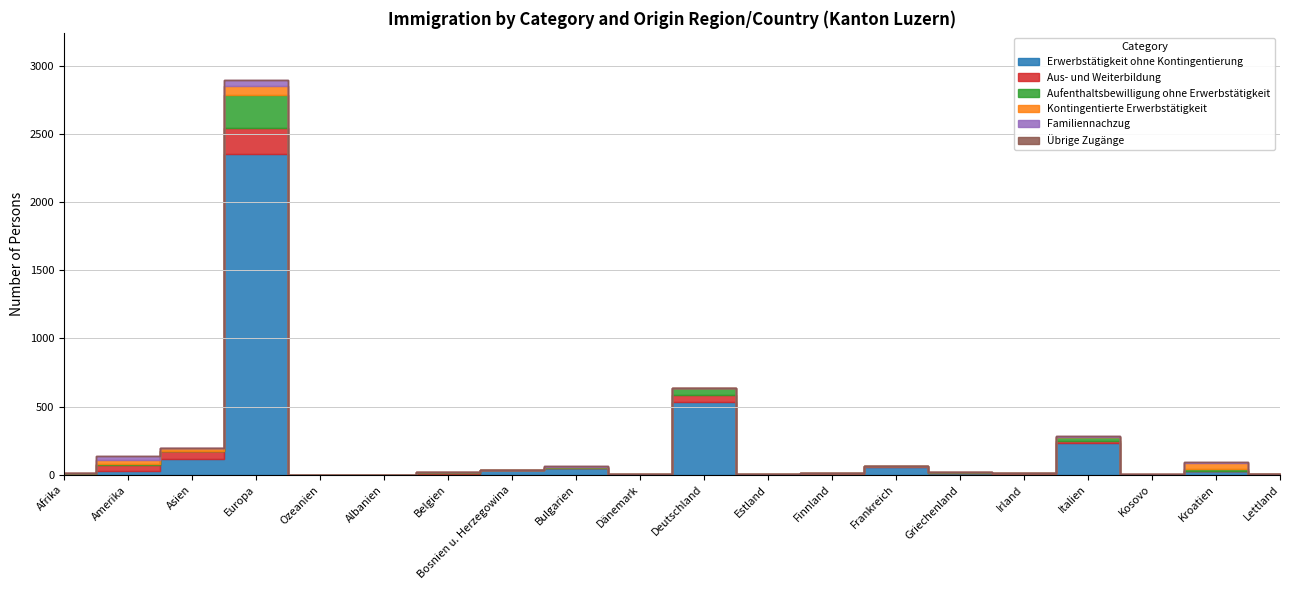

Where is the first local maximum for Erwerbstätigkeit ohne Kontingentierung?

Europa